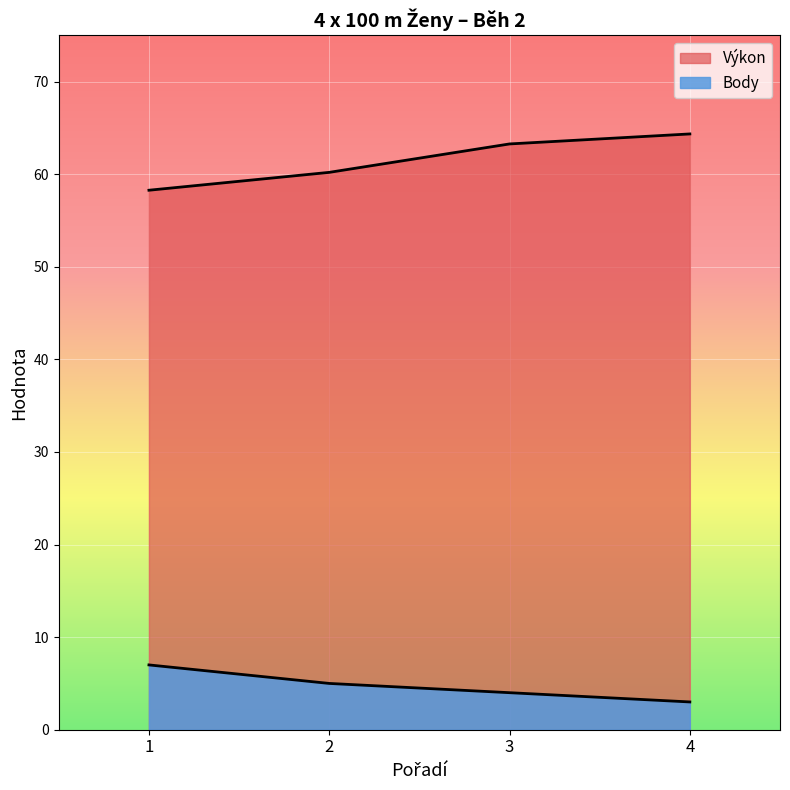

The Výkon series shows 60.2 at 2. True or false?

True